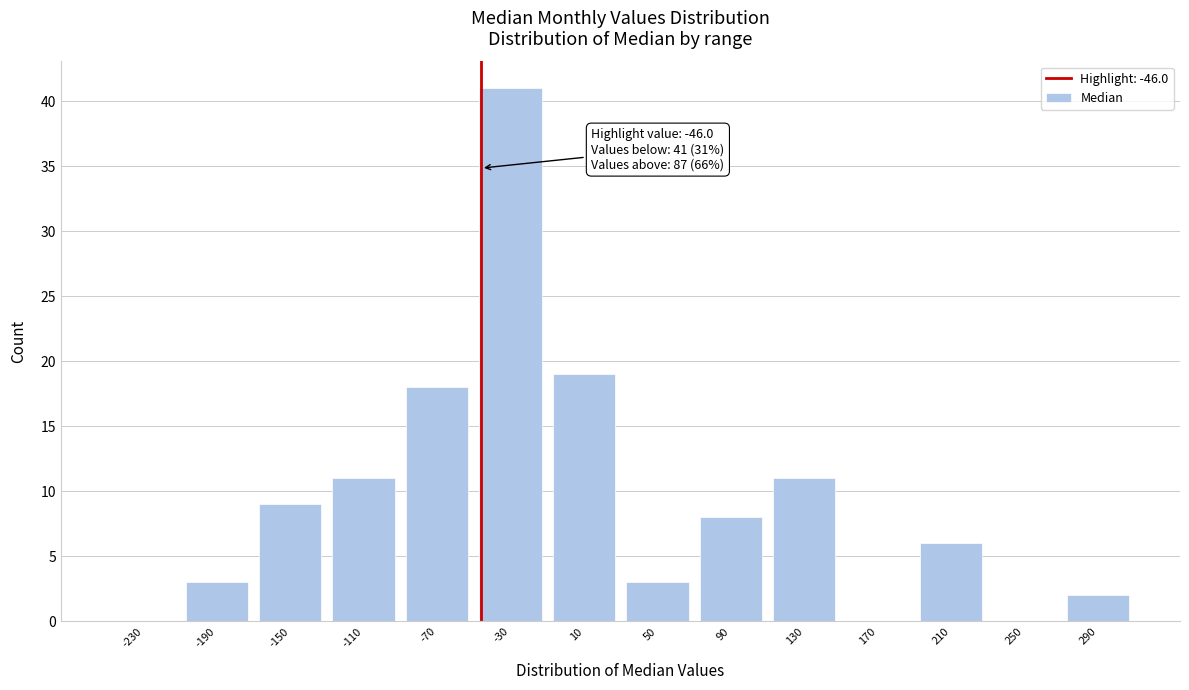

Over which range of the x-axis is the bar tallest?

-50 to -10